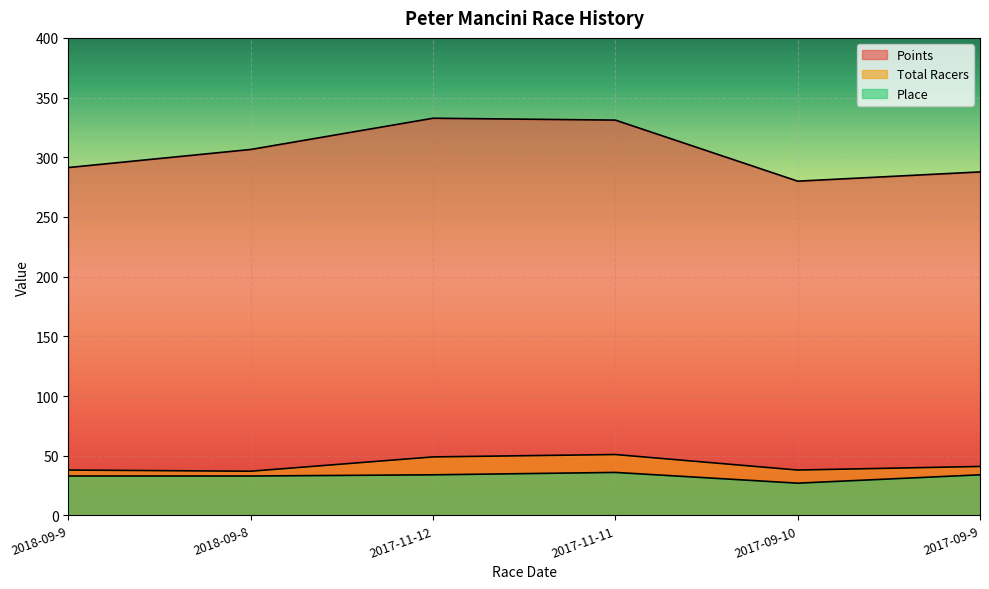

What is the approximate value of Total Racers at 2017-11-12?

49.0